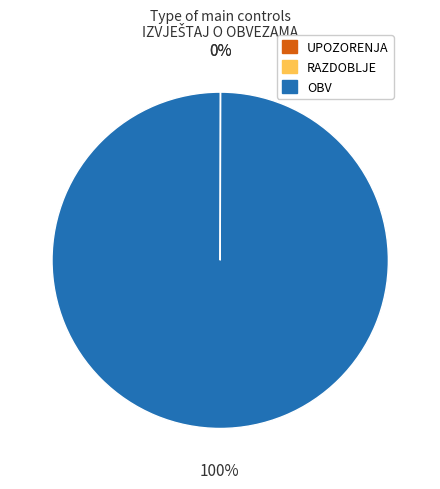

The OBV slice represents 100% of the pie. True or false?

True